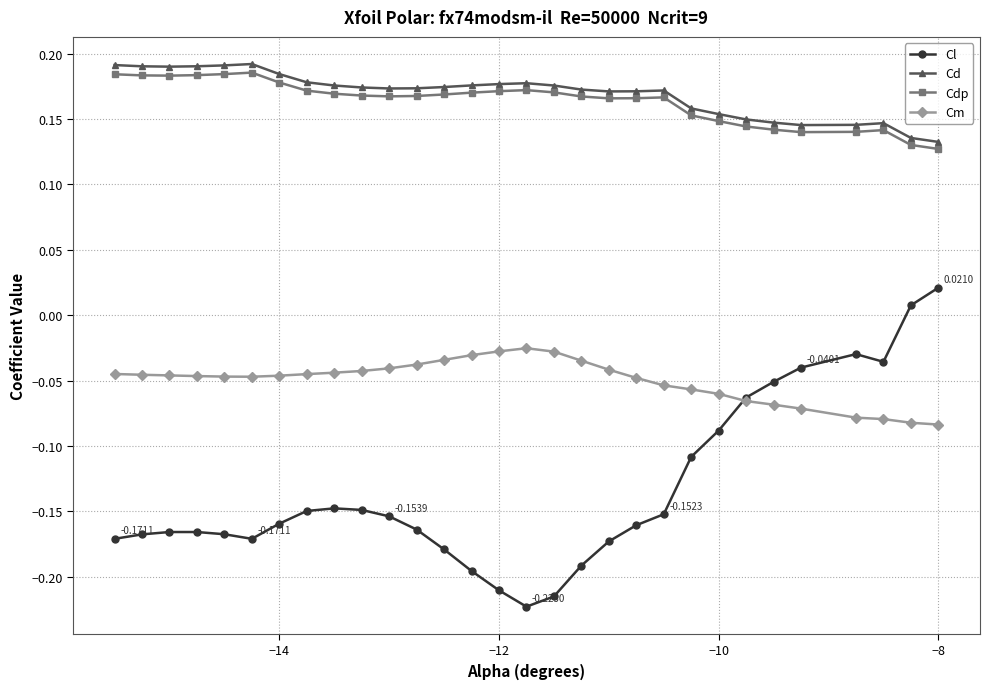

At how many categories does at least one series exceed 0?

30